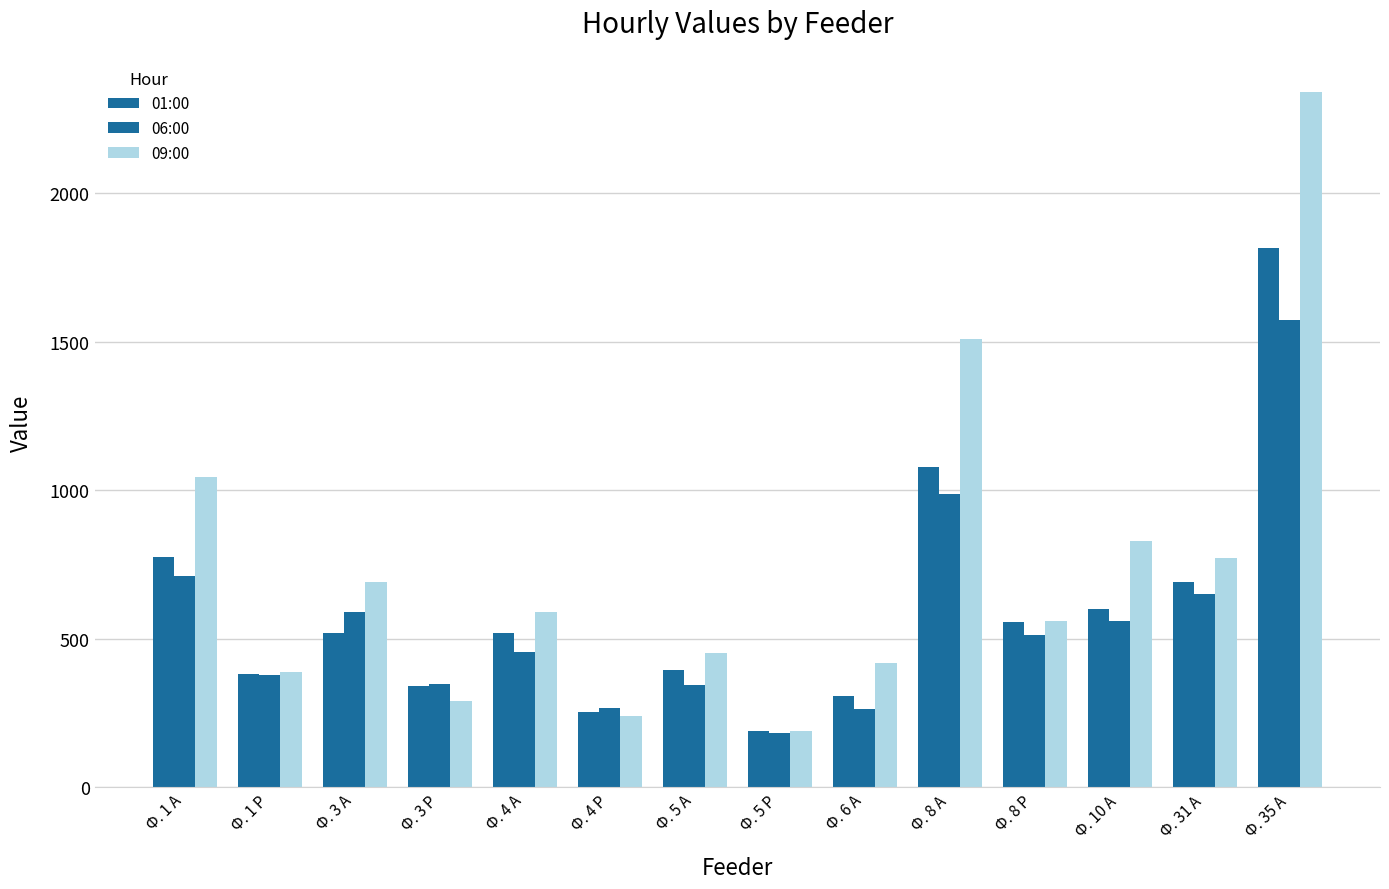

What is the difference between the maximum and minimum values in the 06:00 series?

1387.8